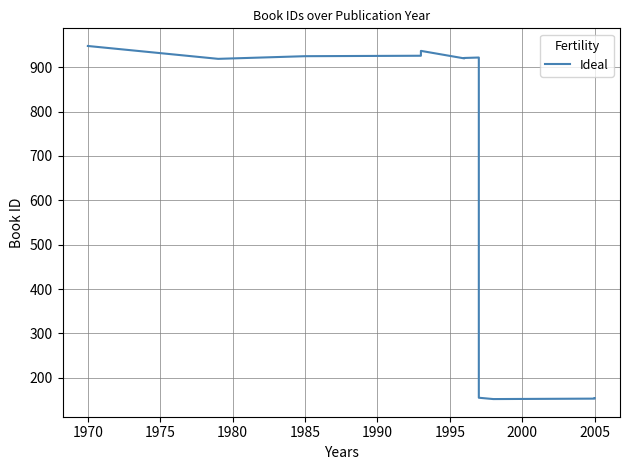

The value at 1995 is 921. True or false?

True